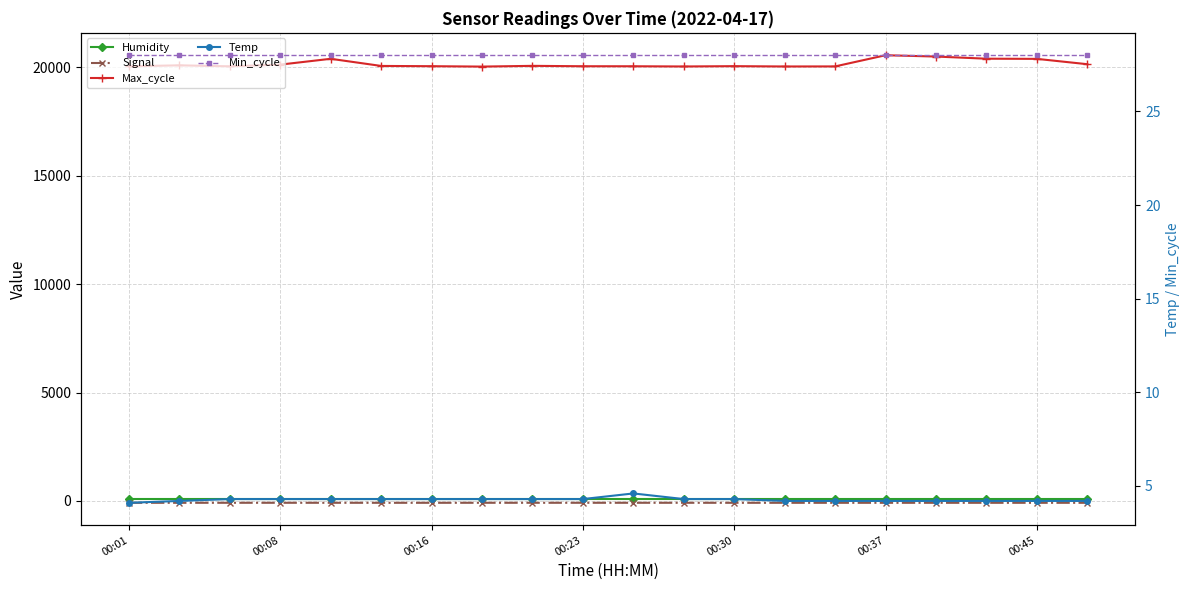

Which category has the lowest value in the Min_cycle series?

00:01